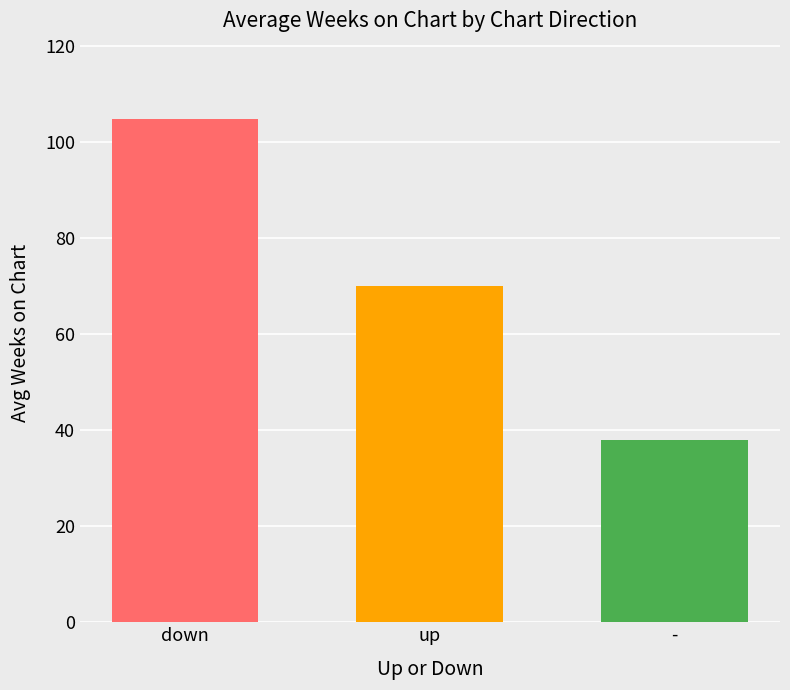

Which category has the lowest value across all series?

-